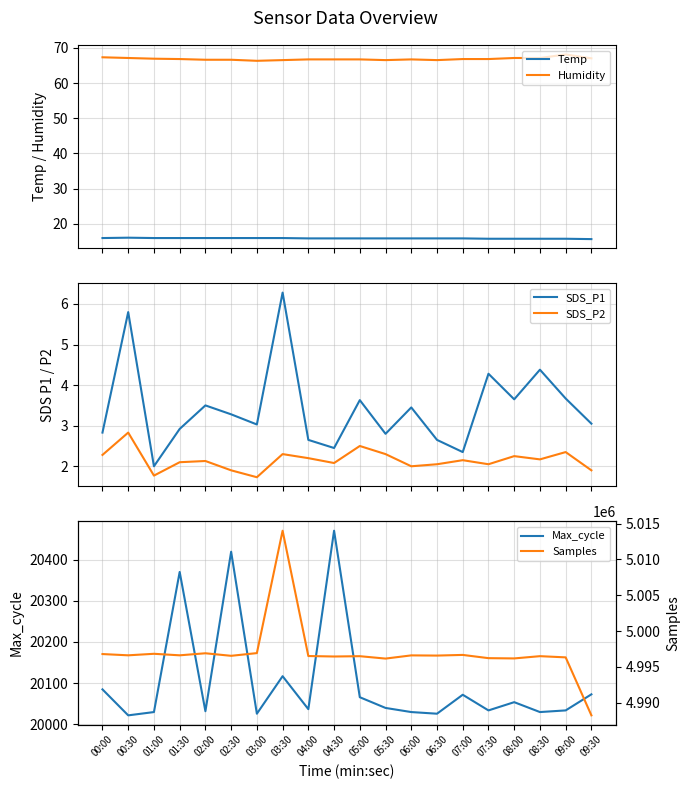

What are all the series names shown in the legend?

Temp, Humidity, SDS_P1, SDS_P2, Max_cycle, Samples